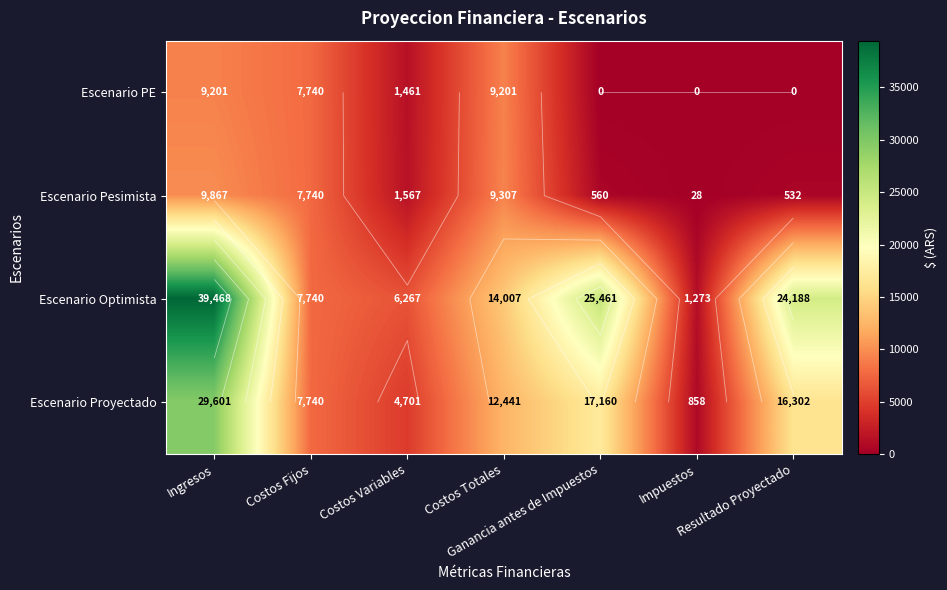

What is the total value across all series at Ingresos?

88137.1